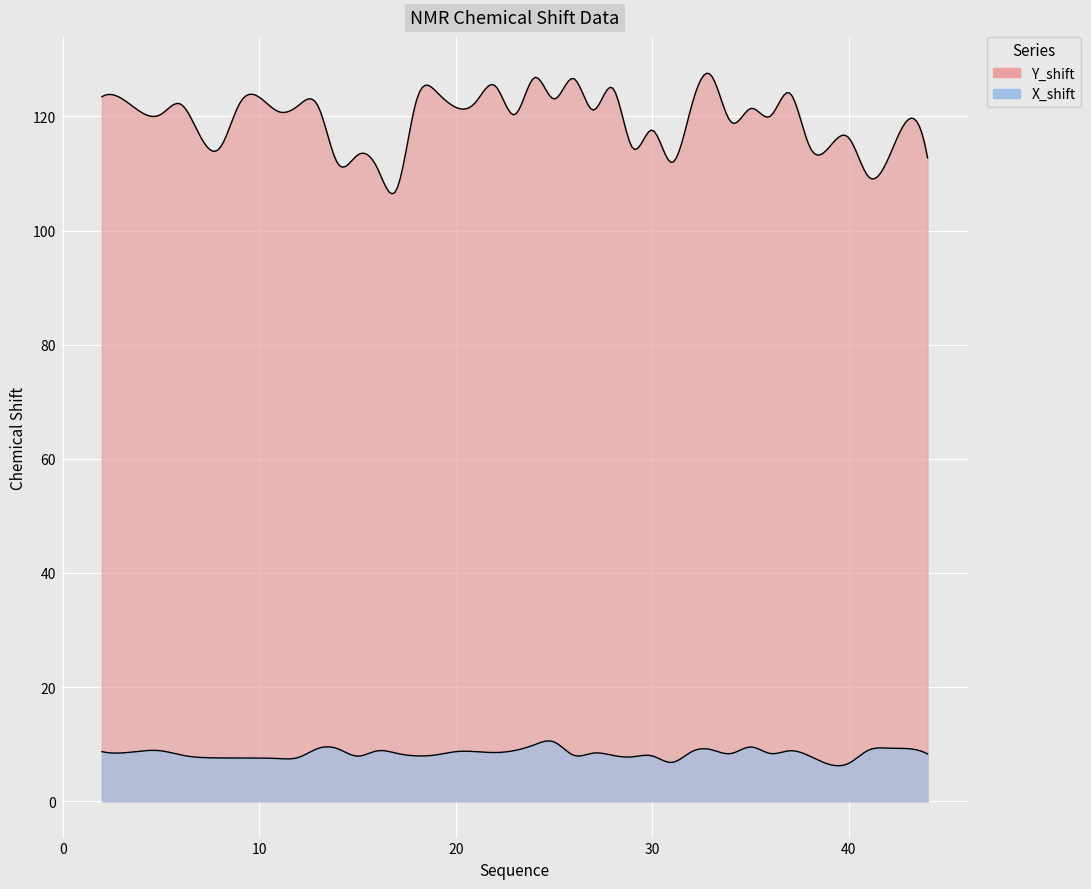

True or false: Y_shift and X_shift cross at least once.

False